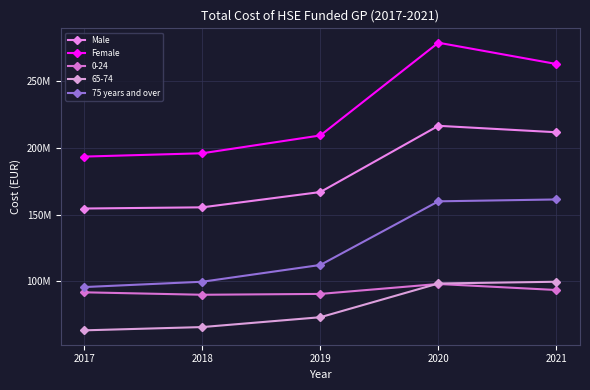

Where is Female nearest to the value 236087377?

2021